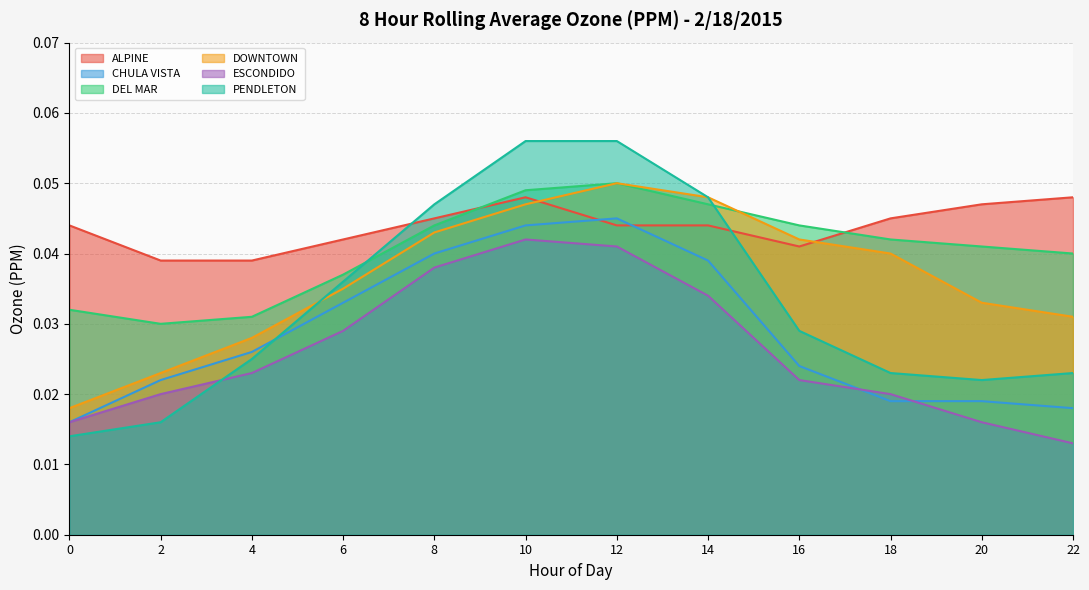

Between 0 and 18, which is larger?

18